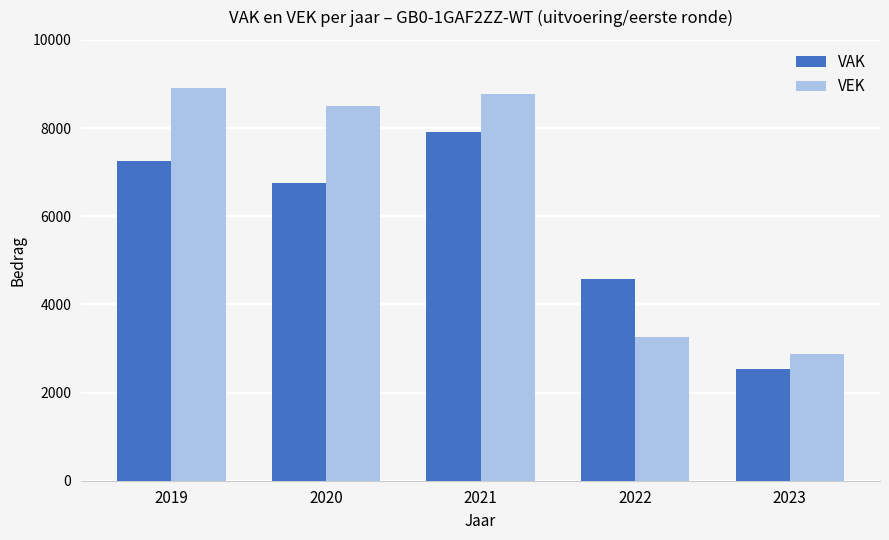

What is the sum of the VEK values at 2020 and 2019?

17424